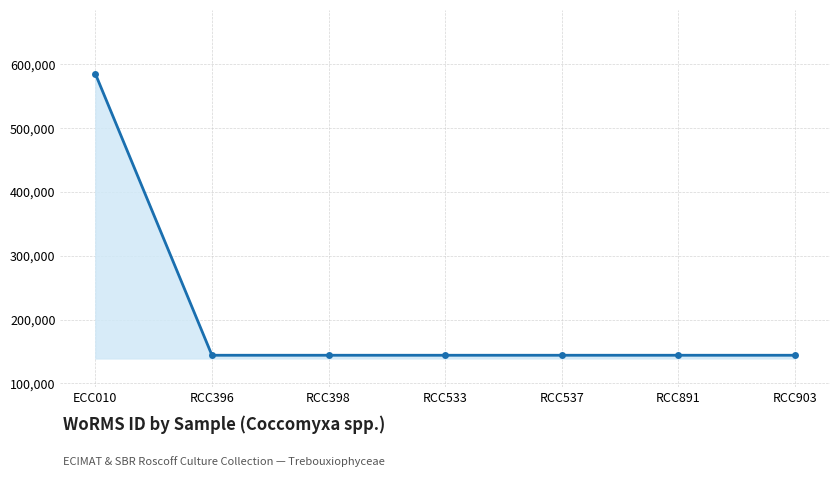

What is the sum of all values?

1449085